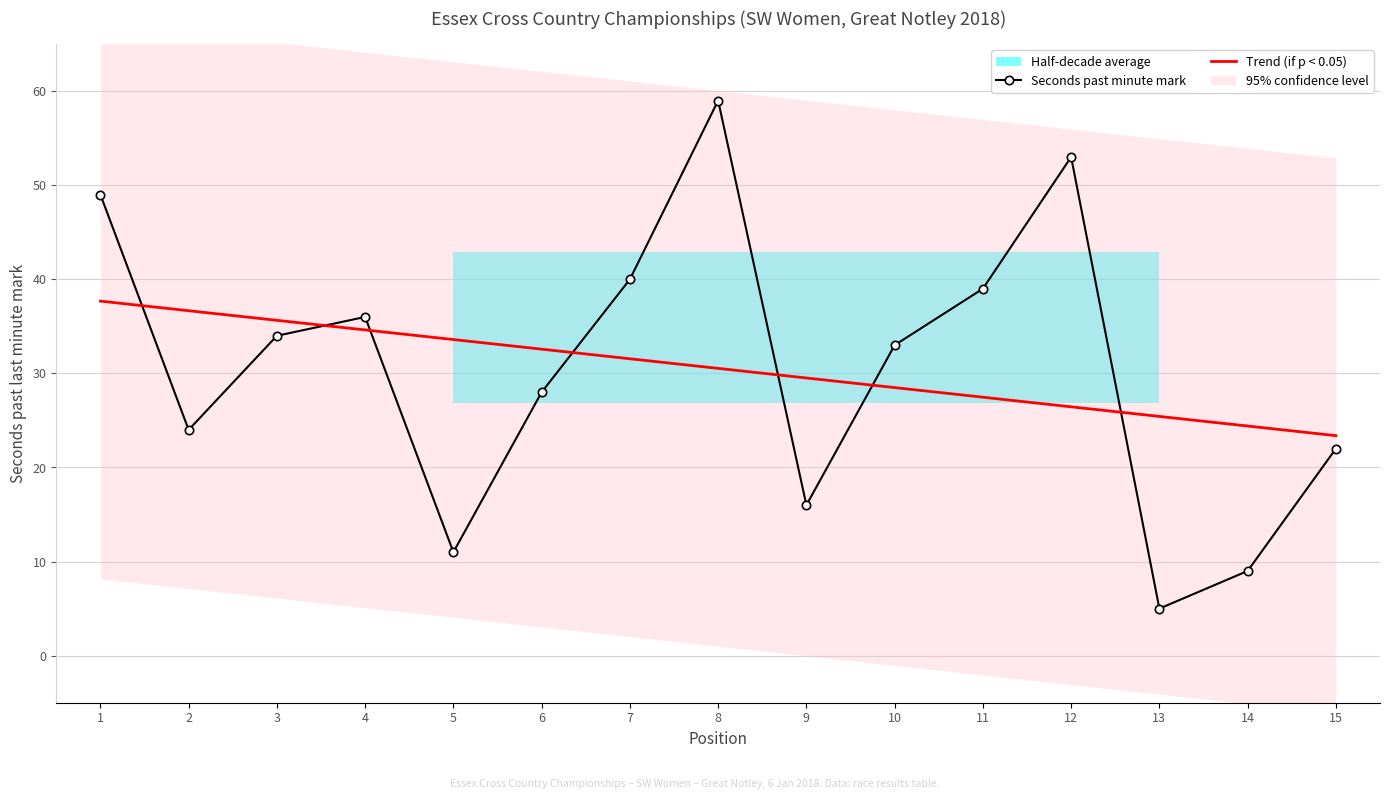

What is the highest value of the Seconds past minute mark series?

59